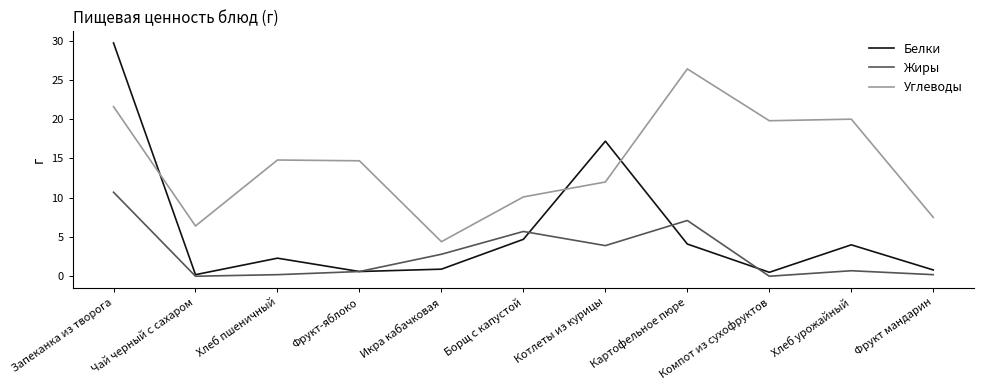

How many lines are shown in the chart?

3